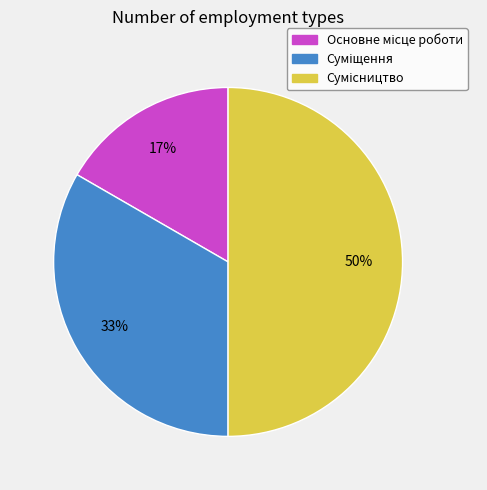

To the nearest percent, what is the difference between the largest and smallest slice percentages?

33%